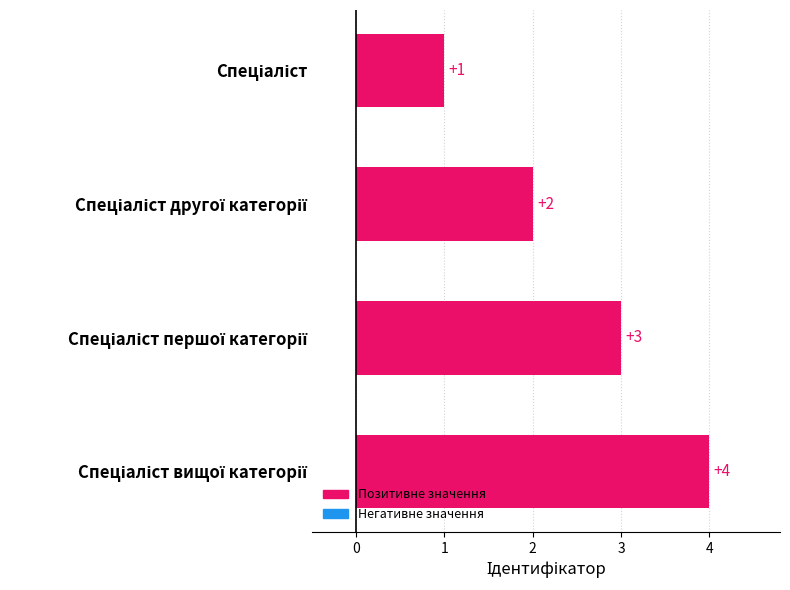

What is the sum of all values?

10